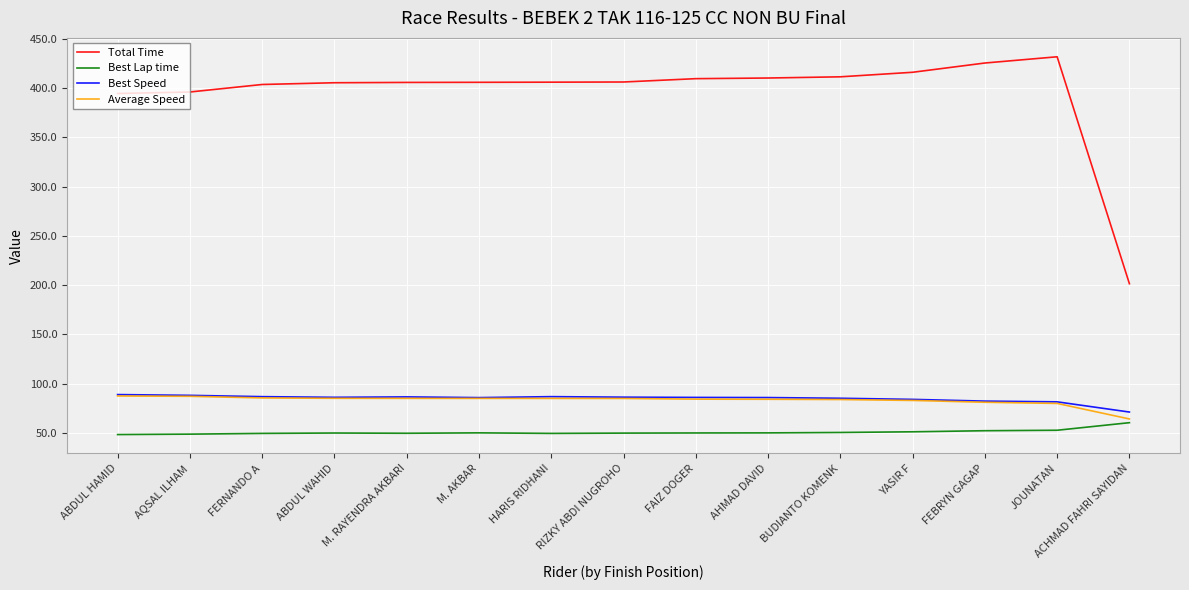

What is the smallest value displayed?

48.5